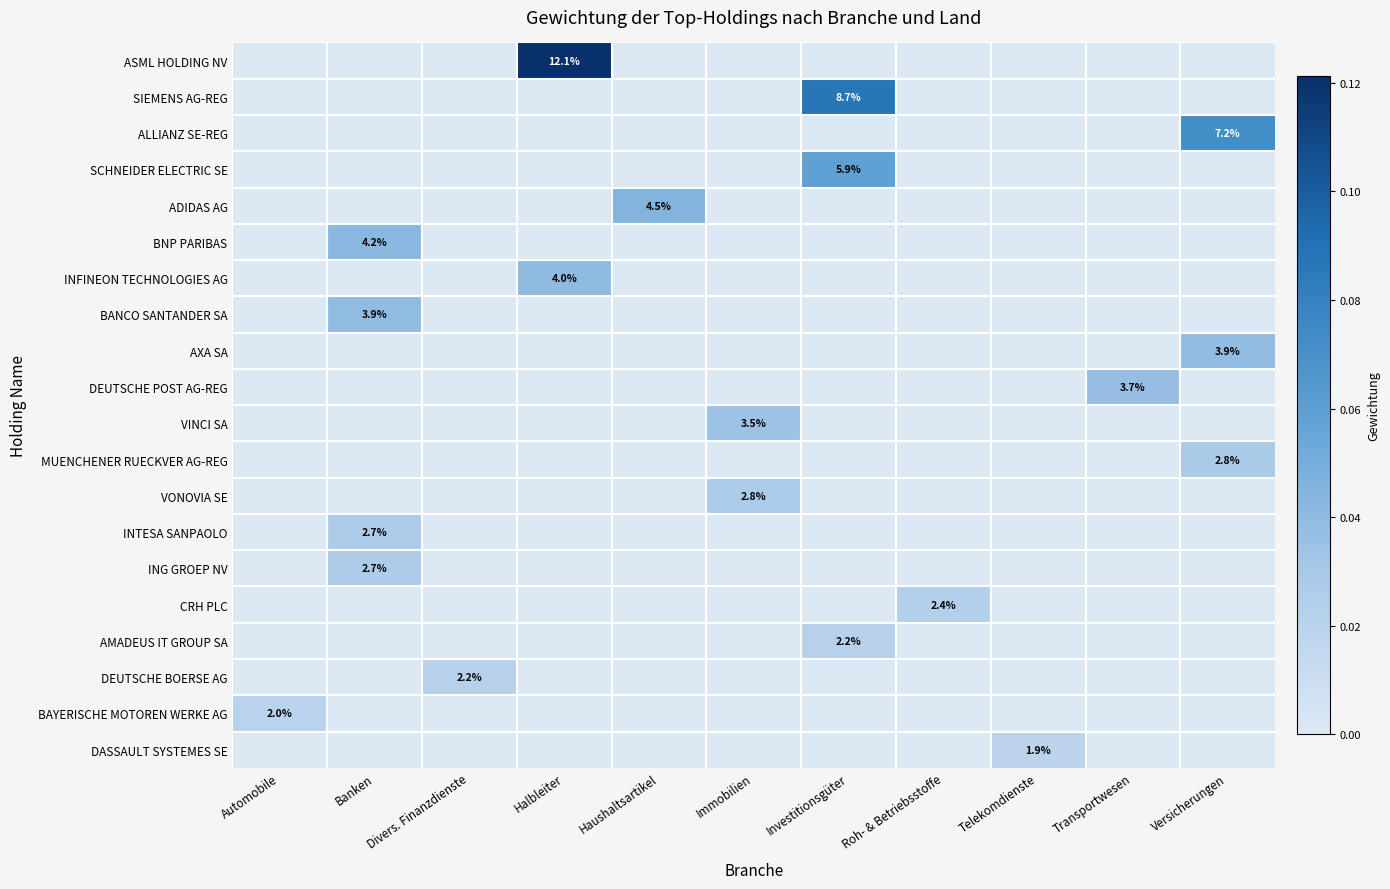

What is the greatest value displayed?

0.1